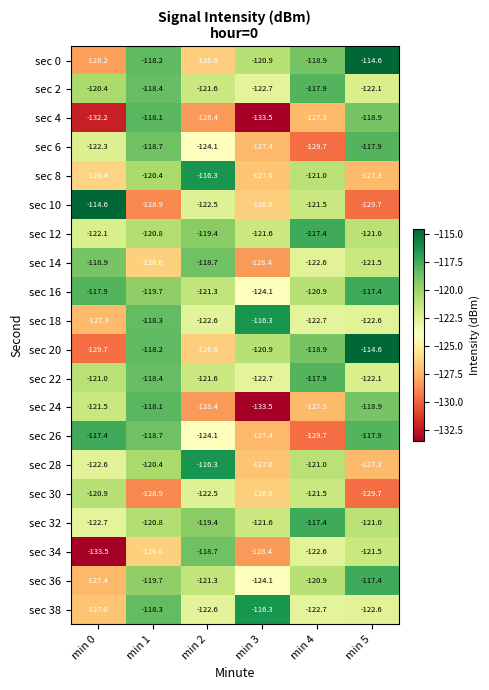

What is the maximum value for sec 24?

-118.1